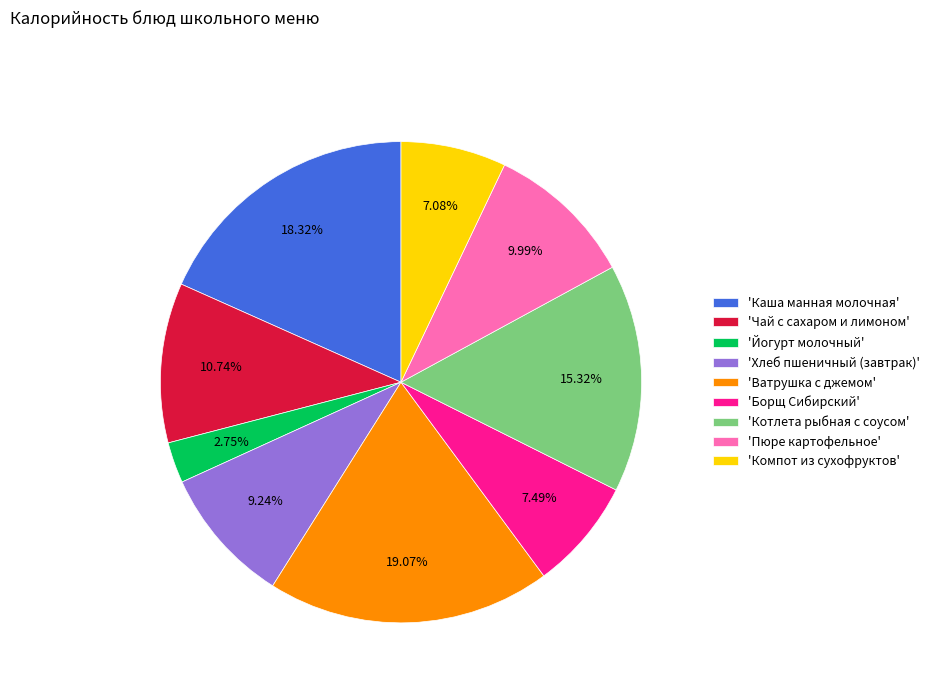

Do 'Борщ Сибирский' and 'Котлета рыбная с соусом' together represent more than half of the pie?

No